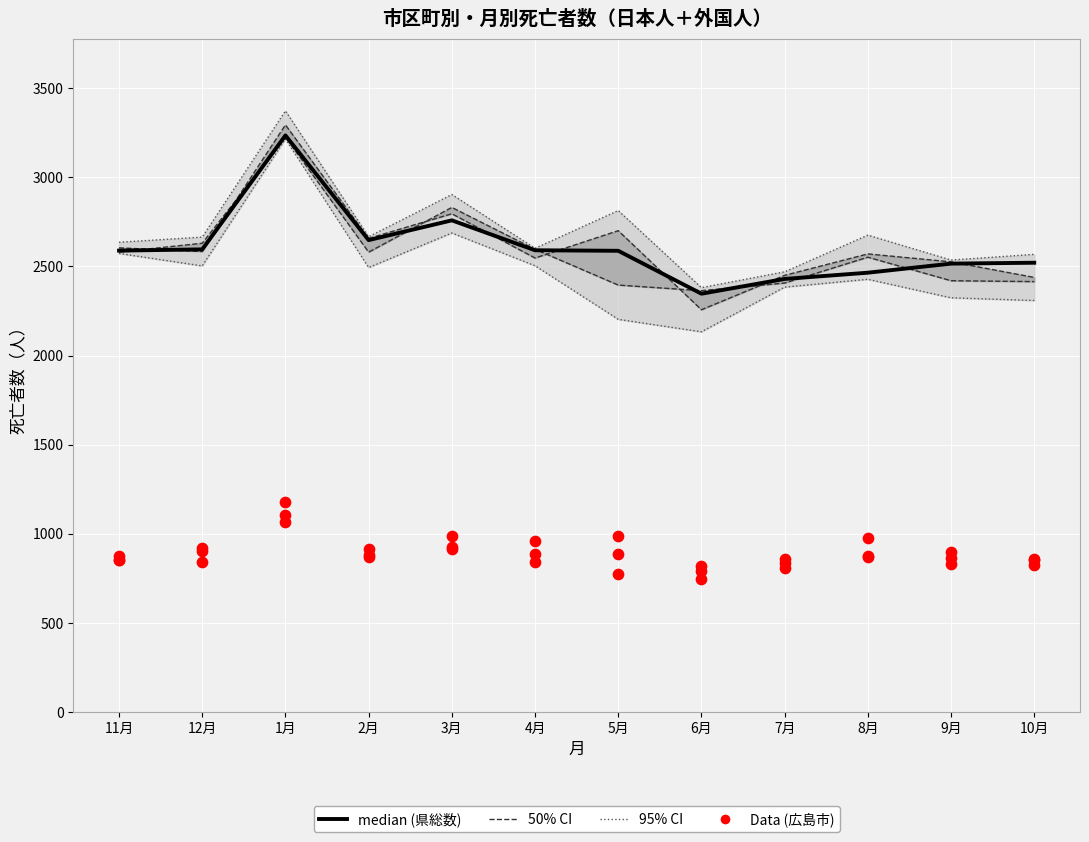

At which category is the sum across all series the highest?

1月